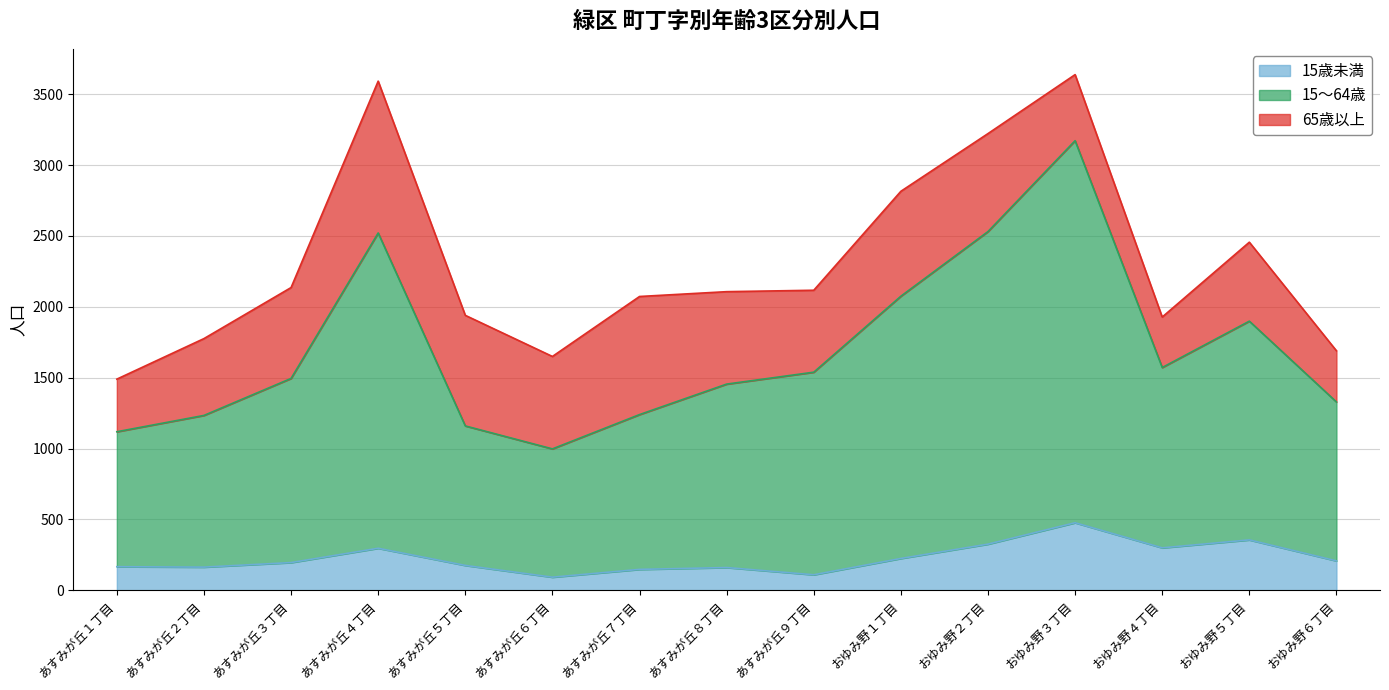

What is the difference between the 15歳未満 values at あすみが丘４丁目 and あすみが丘８丁目?

136